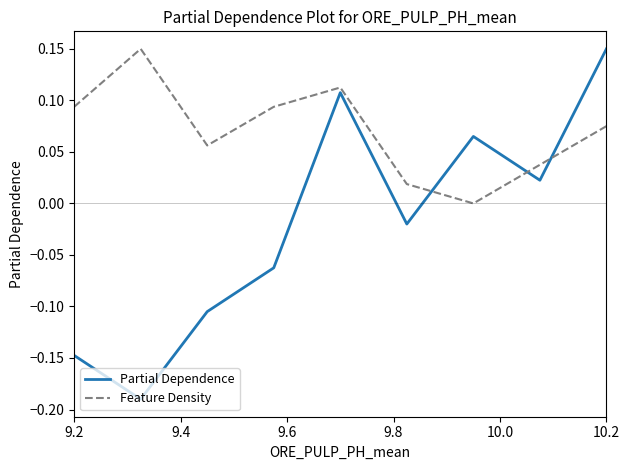

Which series has the largest total across all categories?

Feature Density